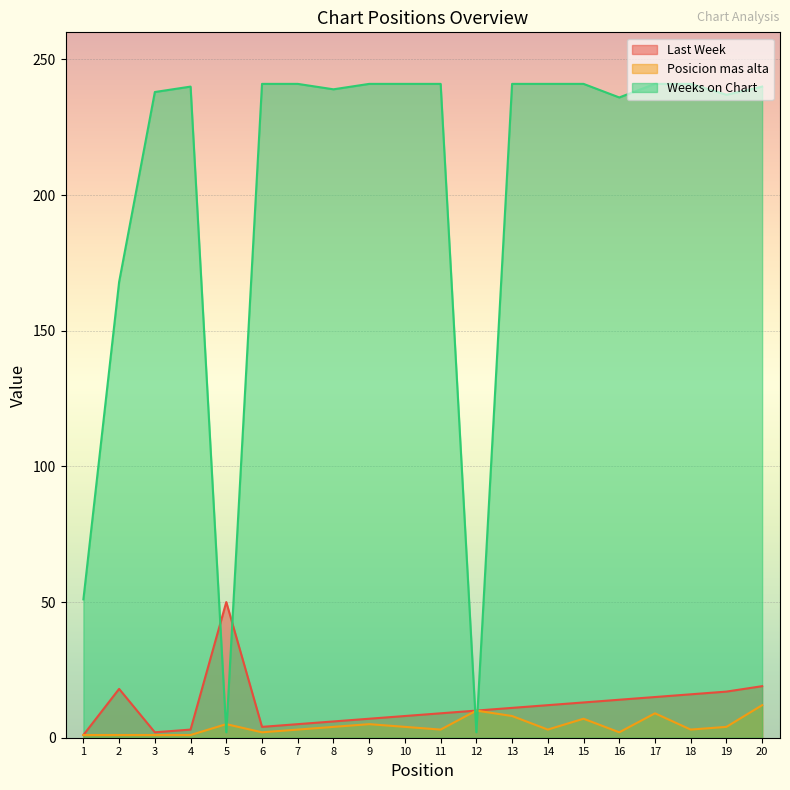

At which label does Weeks on Chart reach its minimum?

5